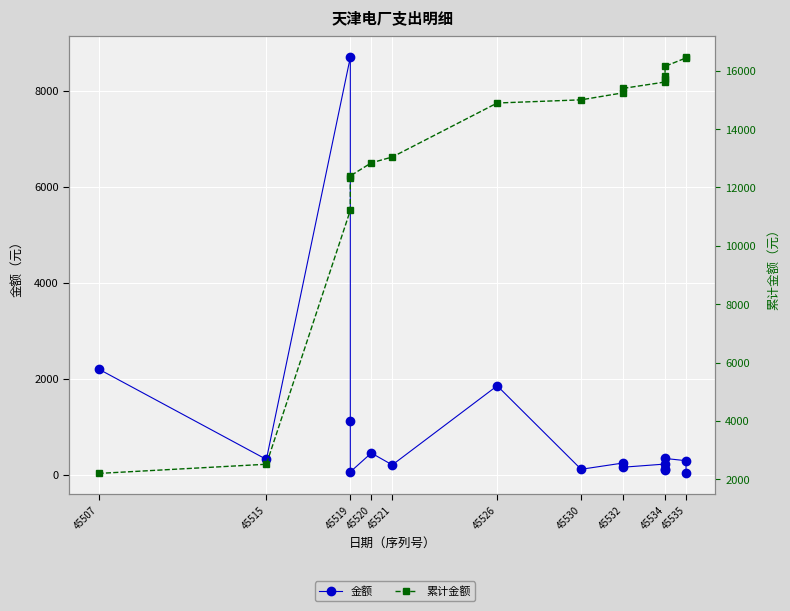

True or false: 累计金额 and 金额 intersect in this chart.

False